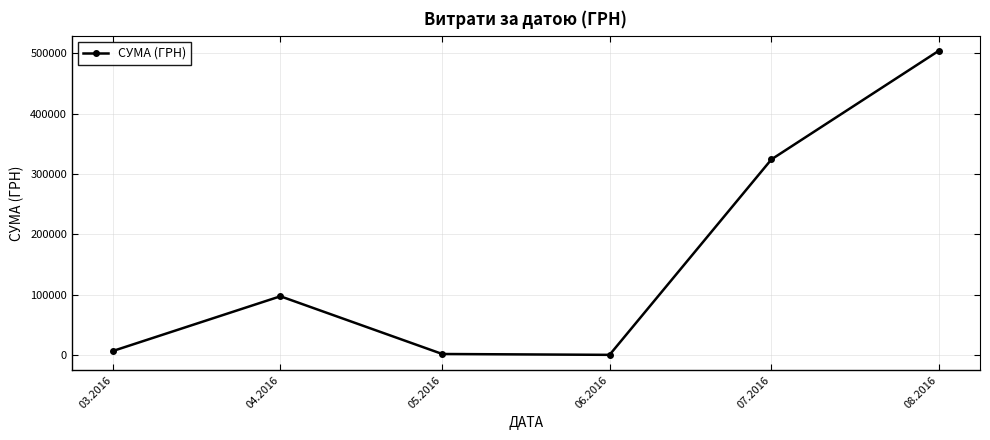

At which label does the data first exceed 97306?

04.2016